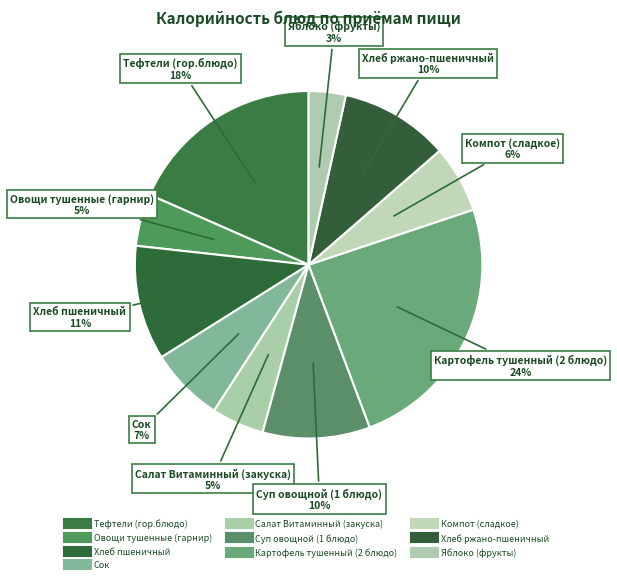

Count the number of slices in the pie.

10